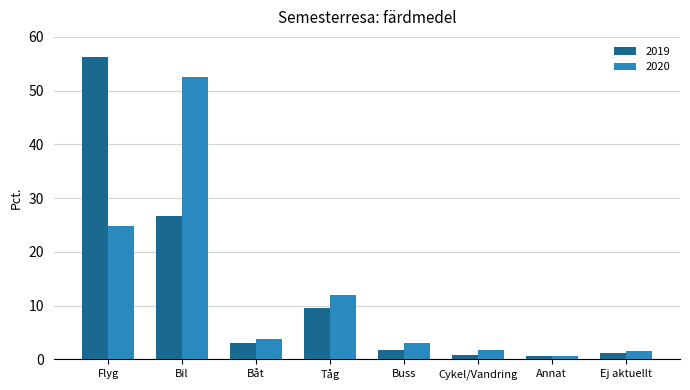

Is it true that 2020 equals 52.5 at Bil?

True